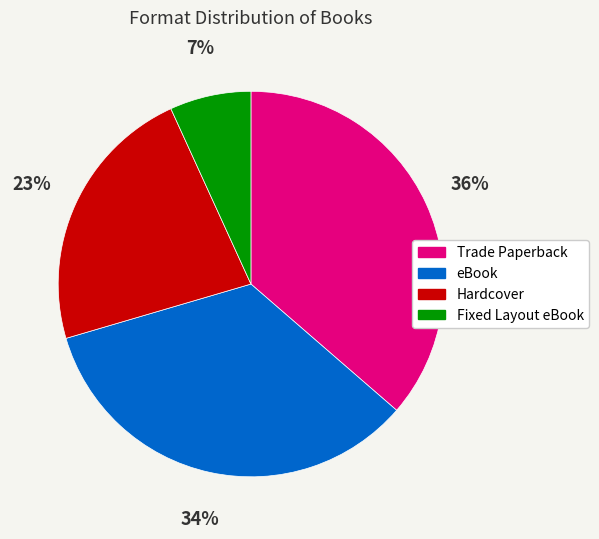

What percentage is the Fixed Layout eBook slice, to the nearest percent?

7%